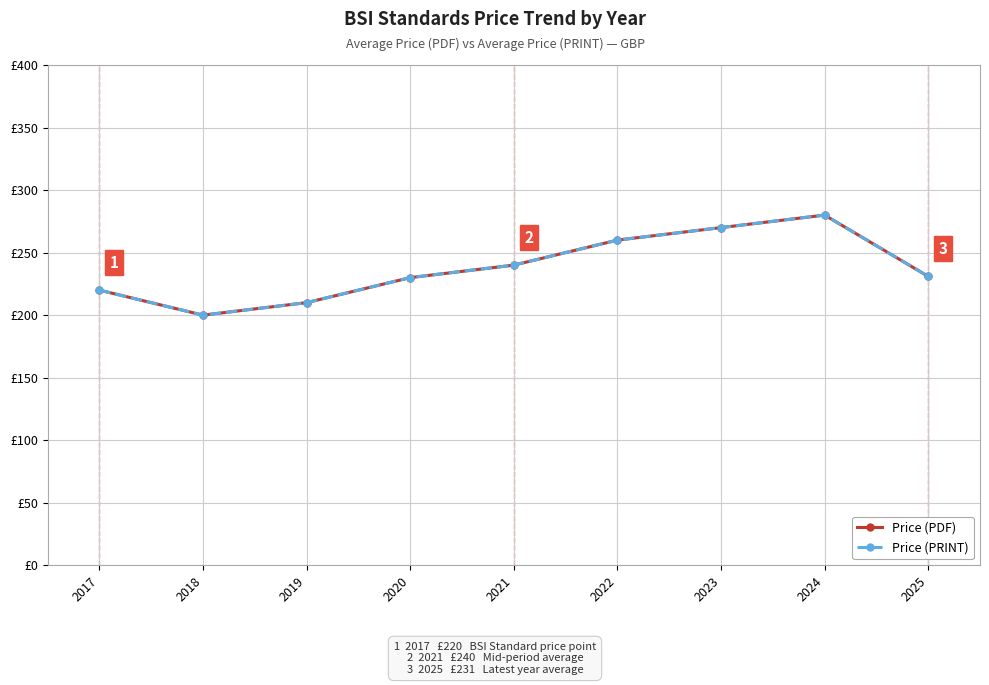

Rank the series by their maximum value, from lowest to highest.

Price (PDF), Price (PRINT)